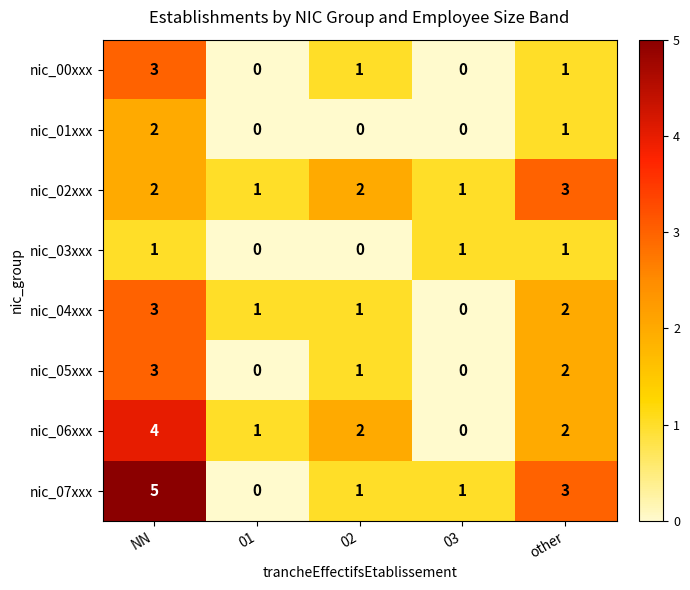

What is the difference between the maximum and minimum values in the nic_06xxx series?

4